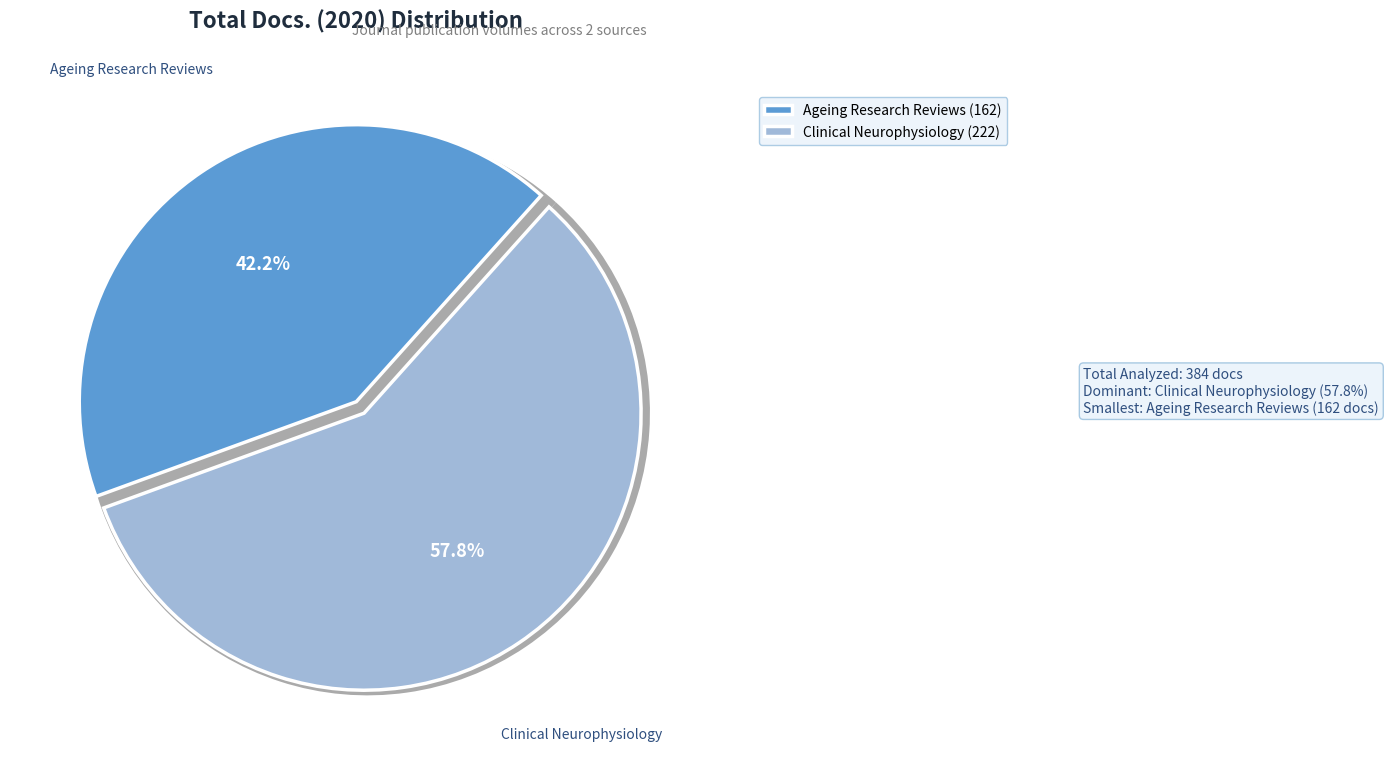

Rank the categories by value from lowest to highest.

Ageing Research Reviews, Clinical Neurophysiology